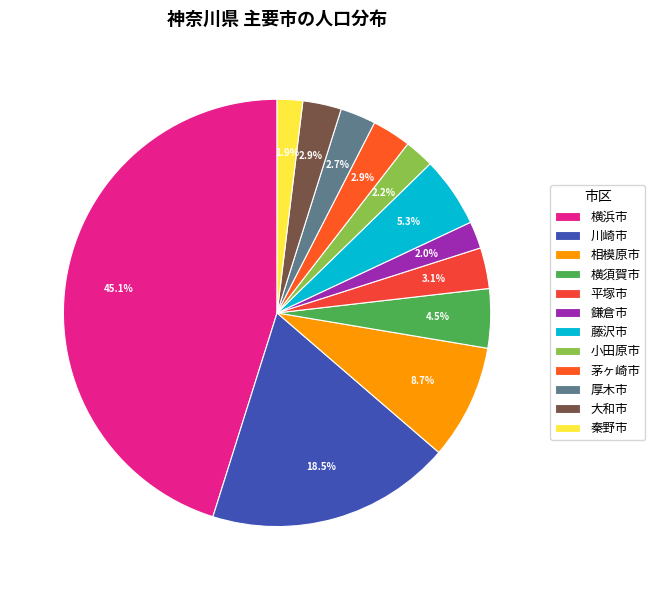

To the nearest percent, what portion does 川崎市 represent?

19%